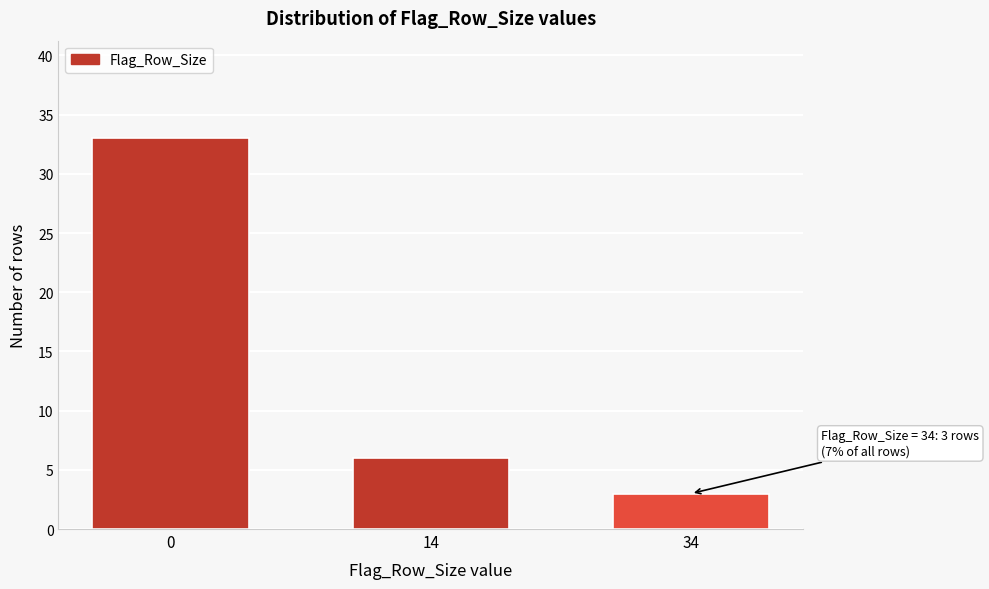

Reading right to left, transcribe all the data shown in this chart.

3	6	33